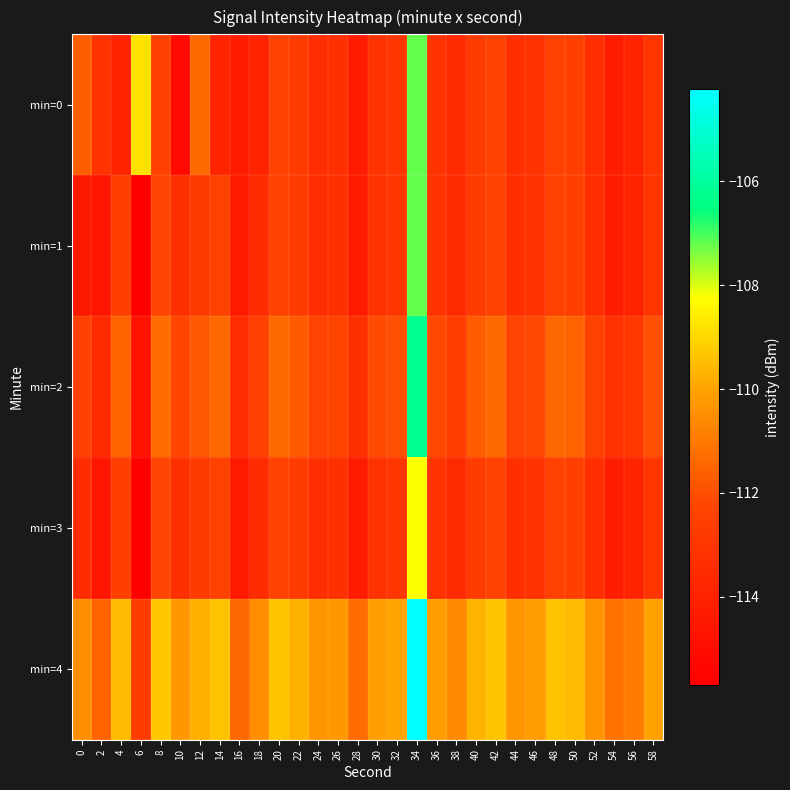

What is the total value across all series at 22?

-559.7